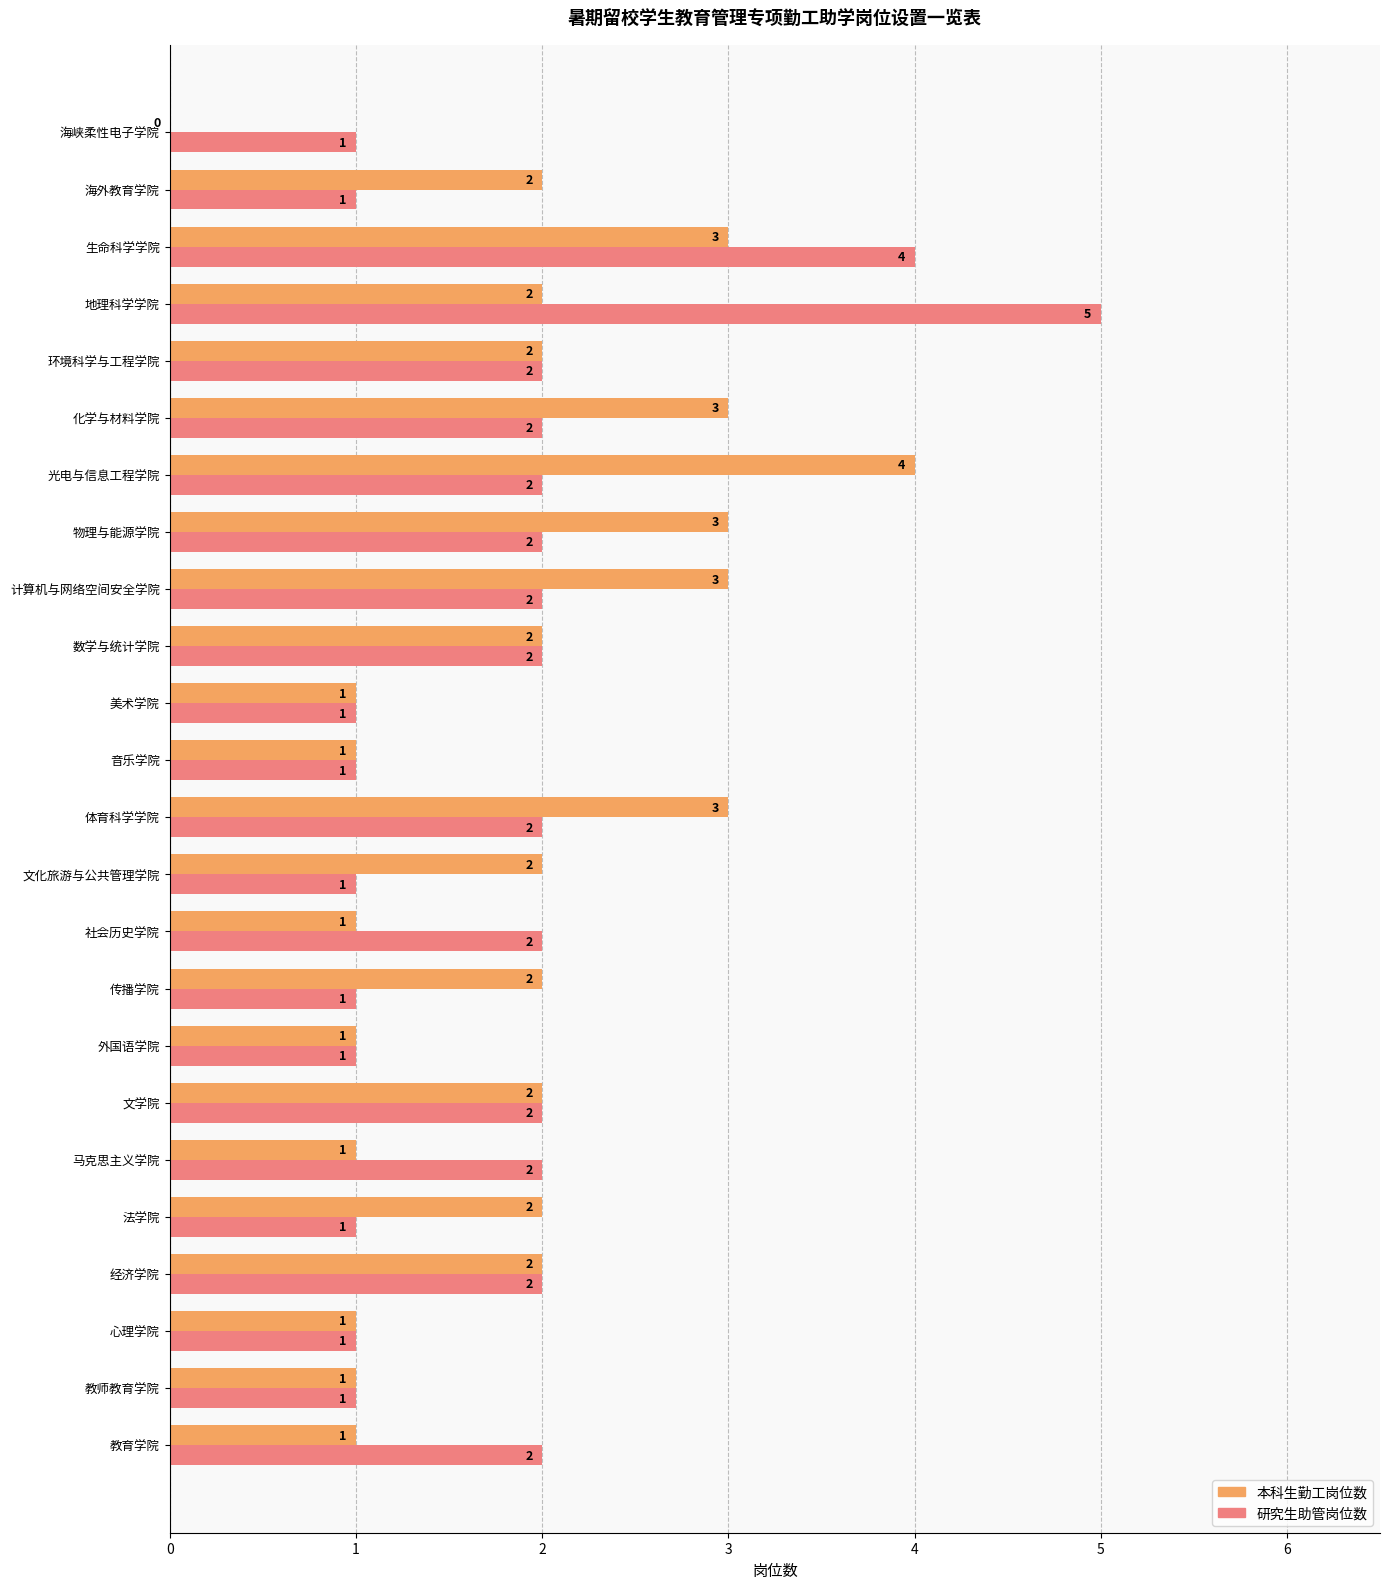

How many 本科生勤工岗位数 values are between 1 and 3?

22